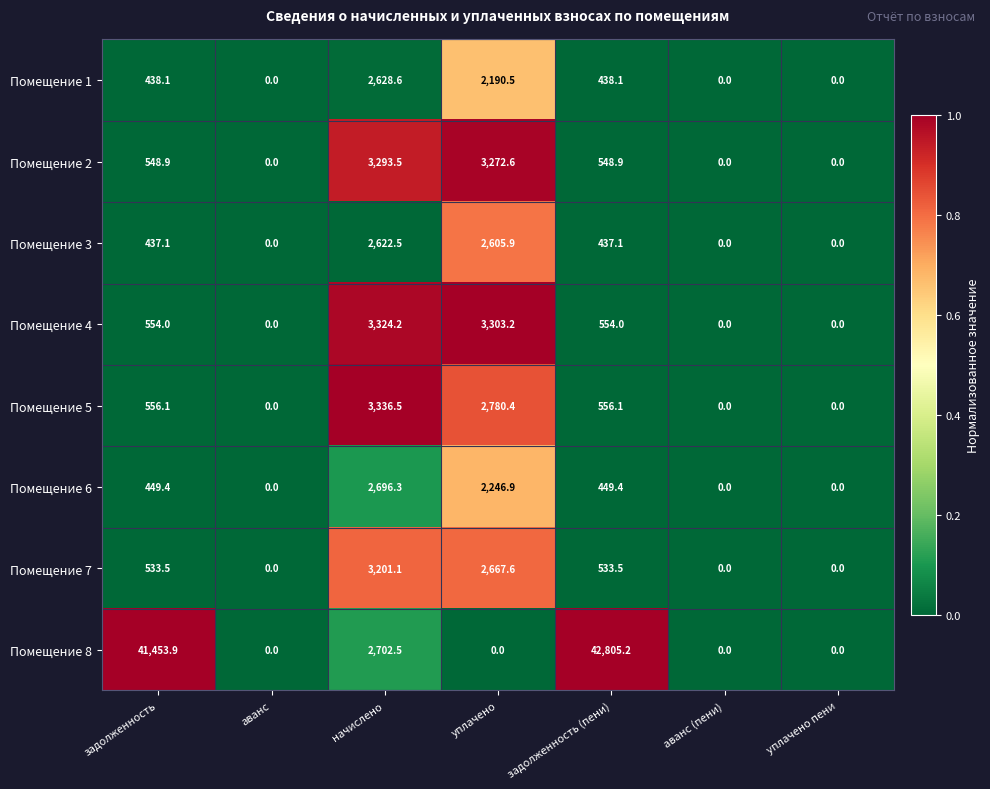

What is the sum of the Помещение 6 values at задолженность and аванс?

449.4